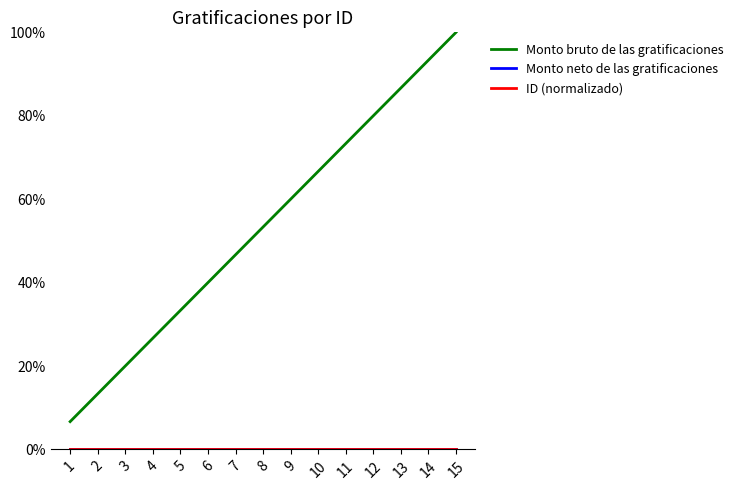

True or false: Monto bruto de las gratificaciones and ID (normalizado) cross at least once.

False